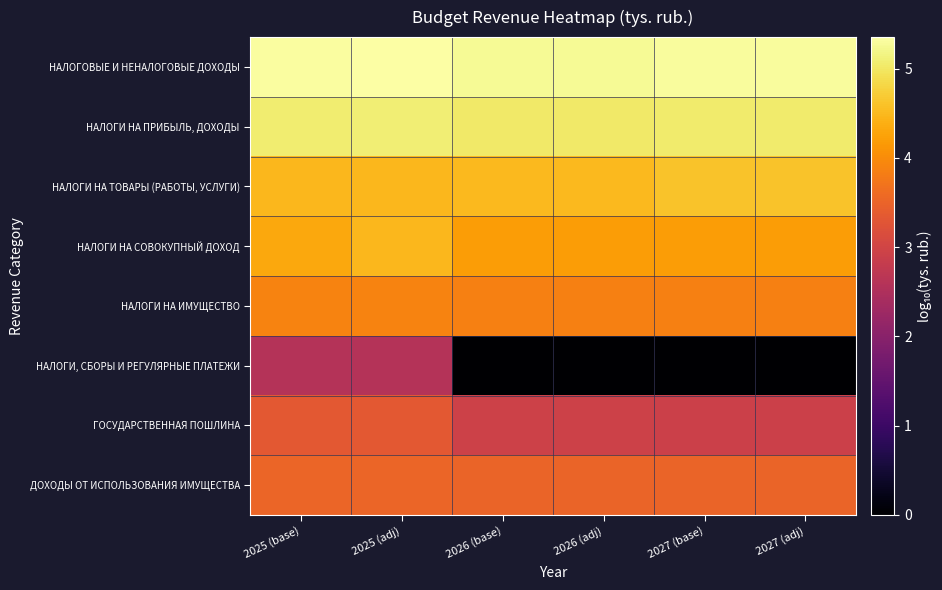

Count the number of data series in this chart.

8